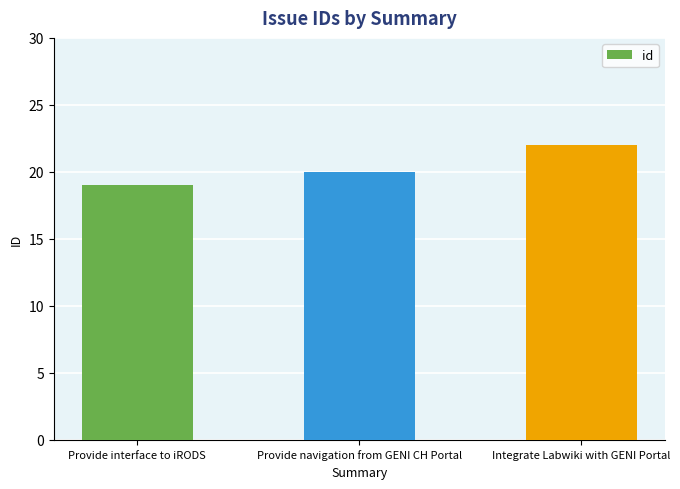

What position from the right is Provide interface to iRODS?

3